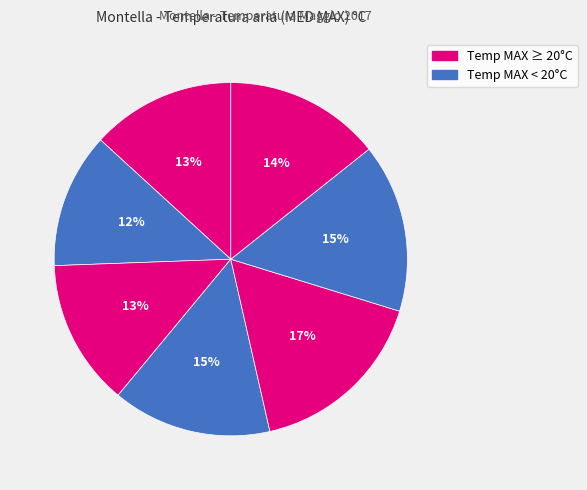

How many segments does this pie chart have?

7